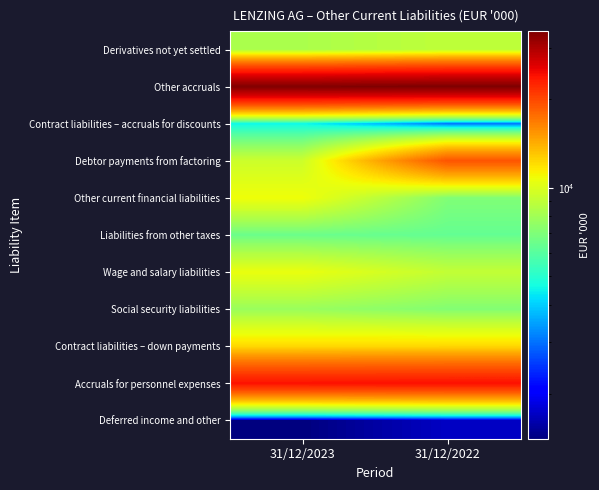

Which series has the largest total across all categories?

Other accruals